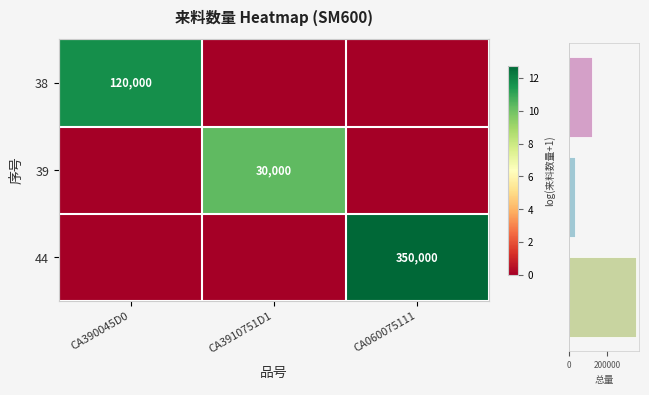

The Row Total series shows 9370.4 at CA3910751D1. True or false?

False